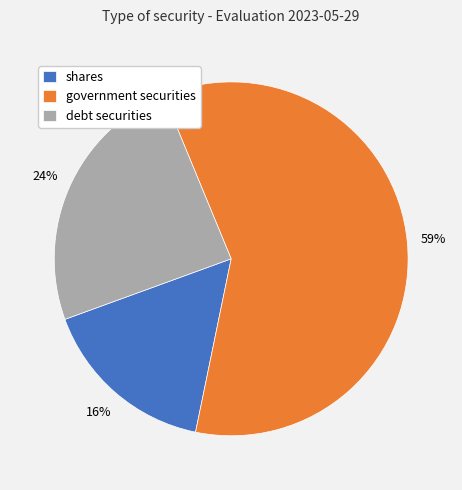

Is the sum of shares and debt securities greater than half?

No